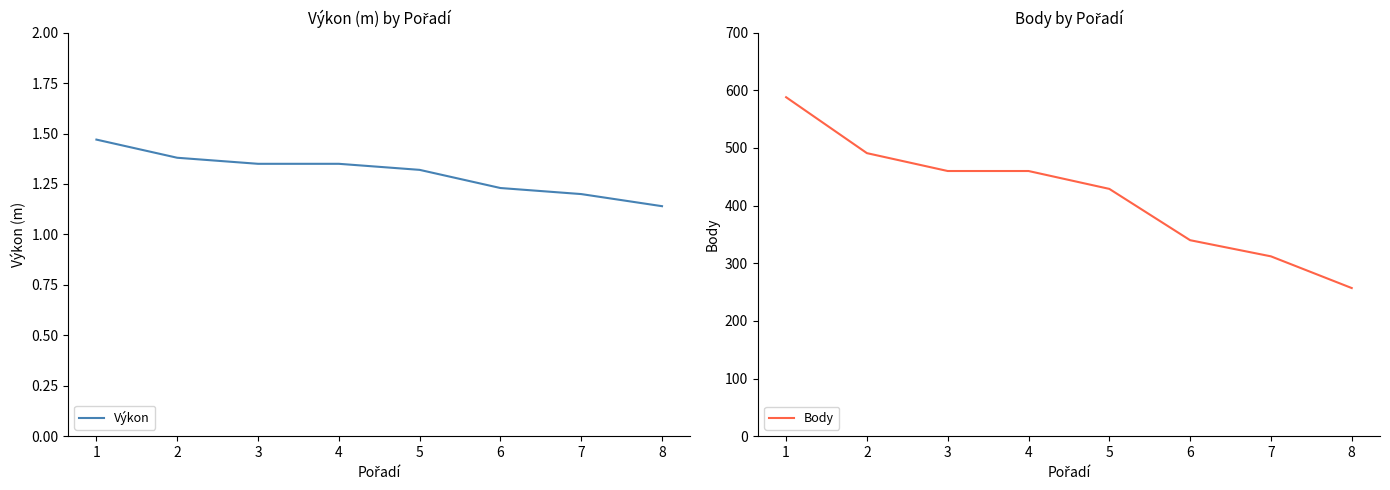

What is the total value across all series at 2?

492.4